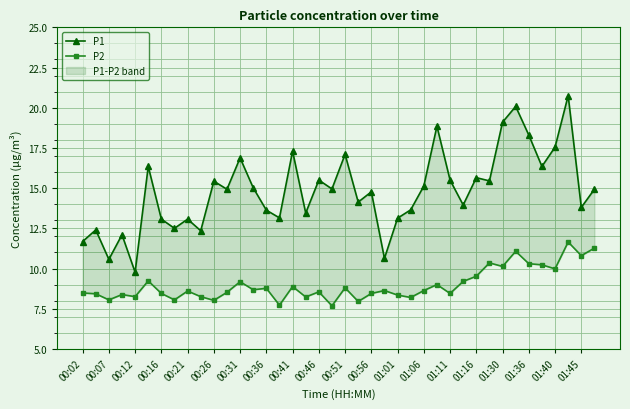

What is the sum of all P1 values?

592.9